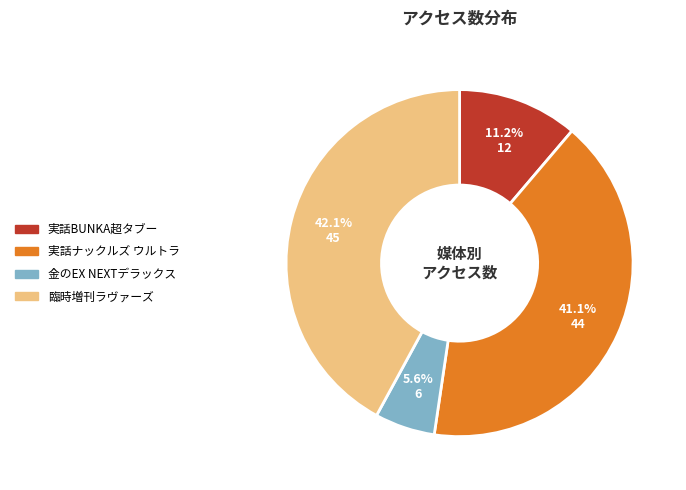

Combined, do 実話ナックルズ ウルトラ and 臨時増刊ラヴァーズ account for over 50%?

Yes